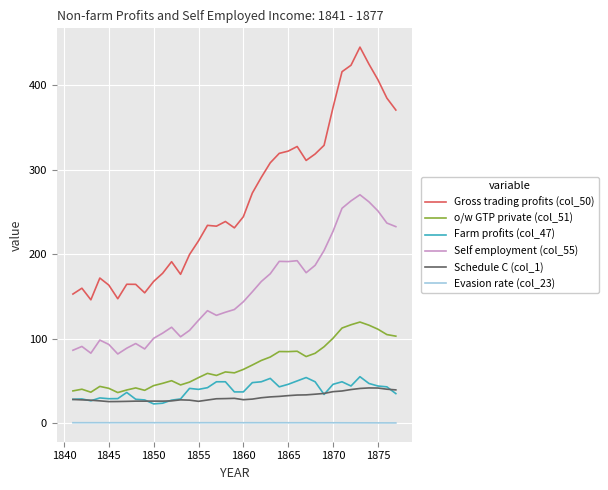

Which series has the largest total across all categories?

Gross trading profits (col_50)